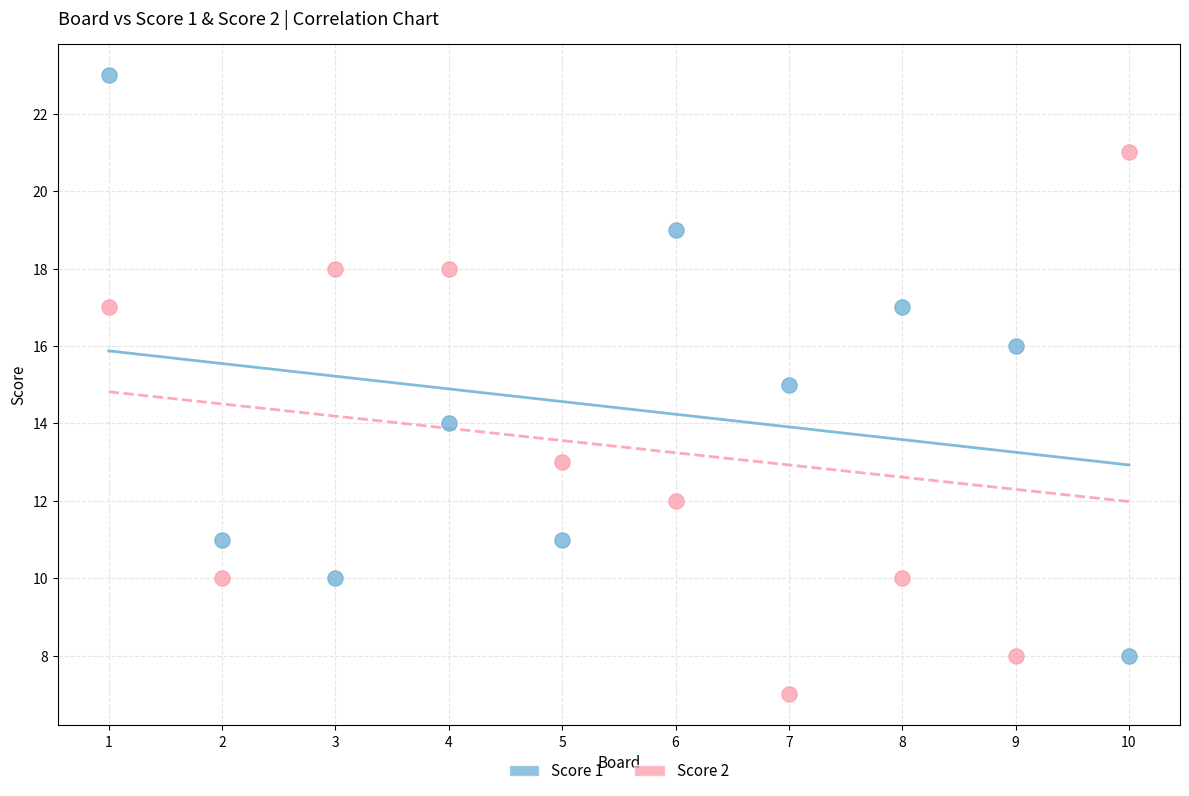

Which series reaches the maximum Y coordinate?

Score 1